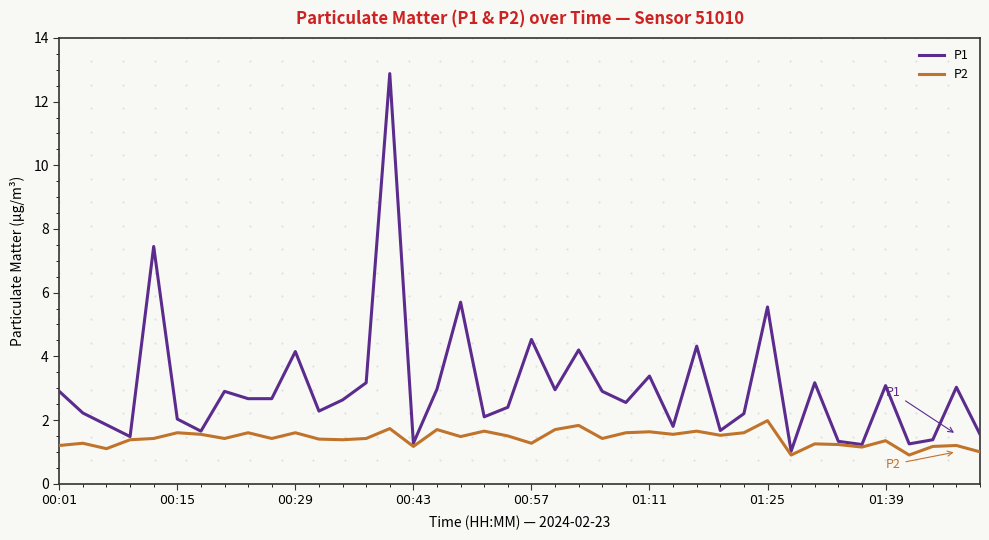

Which series has the largest range (max minus min)?

P1